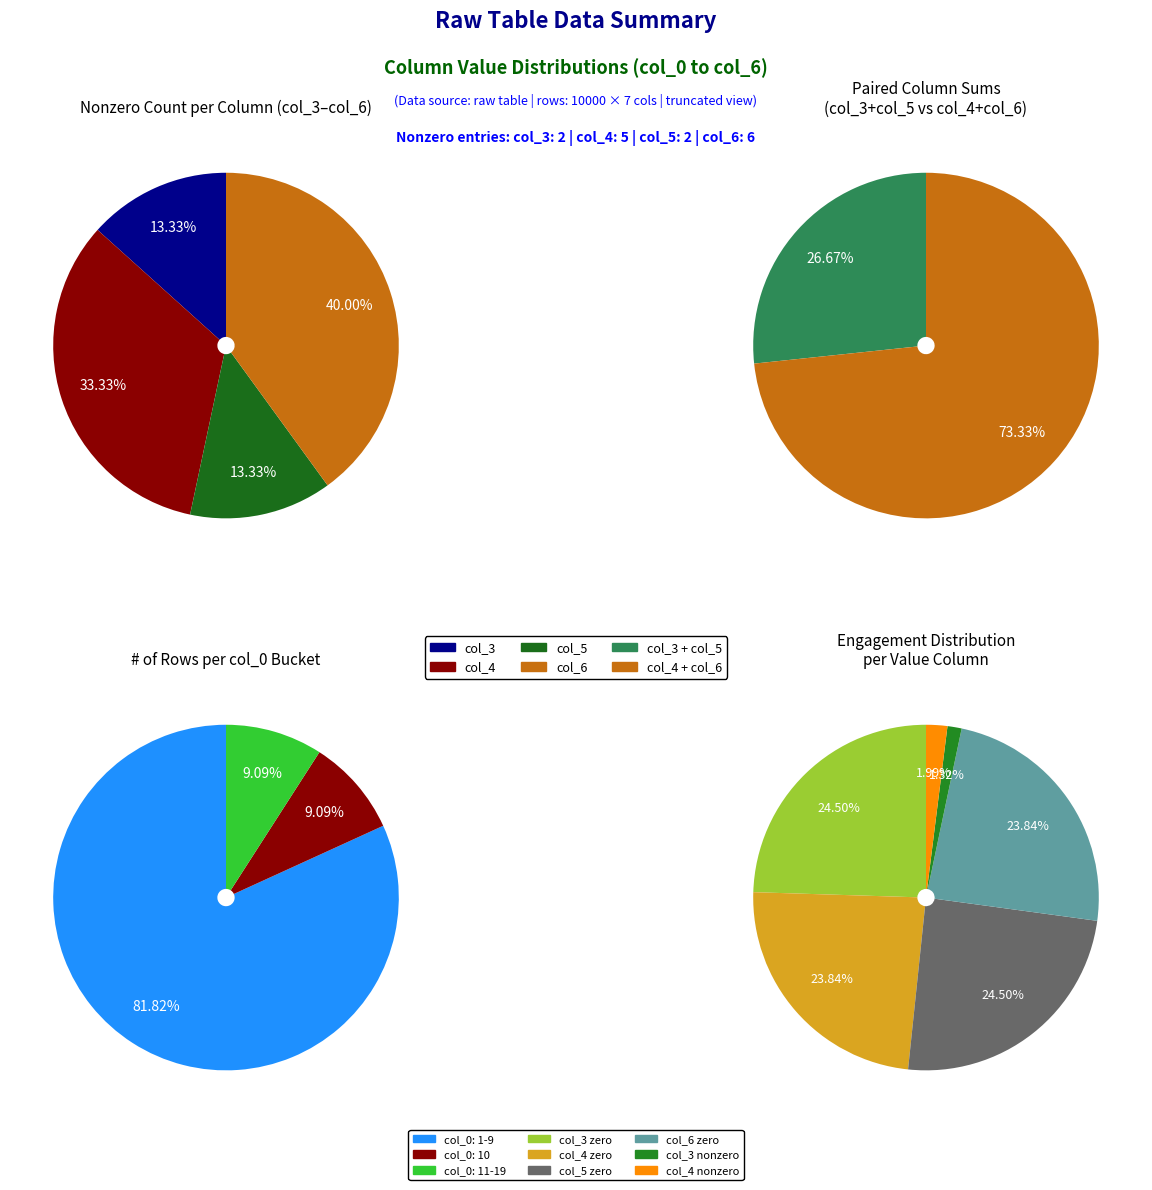

What percentage is NOT represented by 17?

100.0%